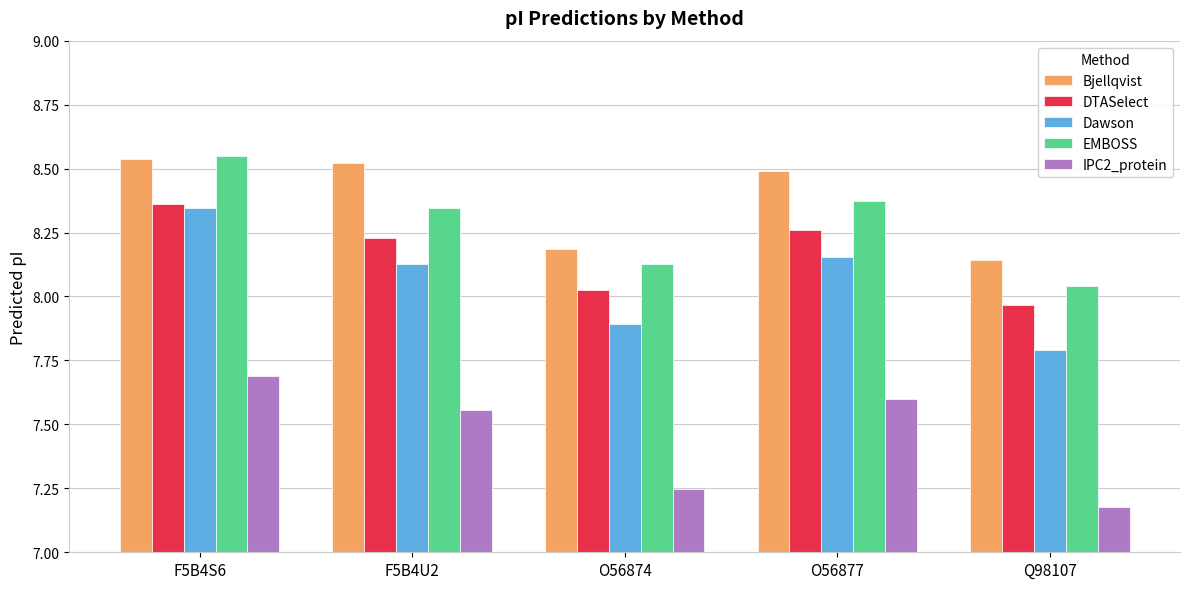

Which series has the largest range (max minus min)?

Dawson